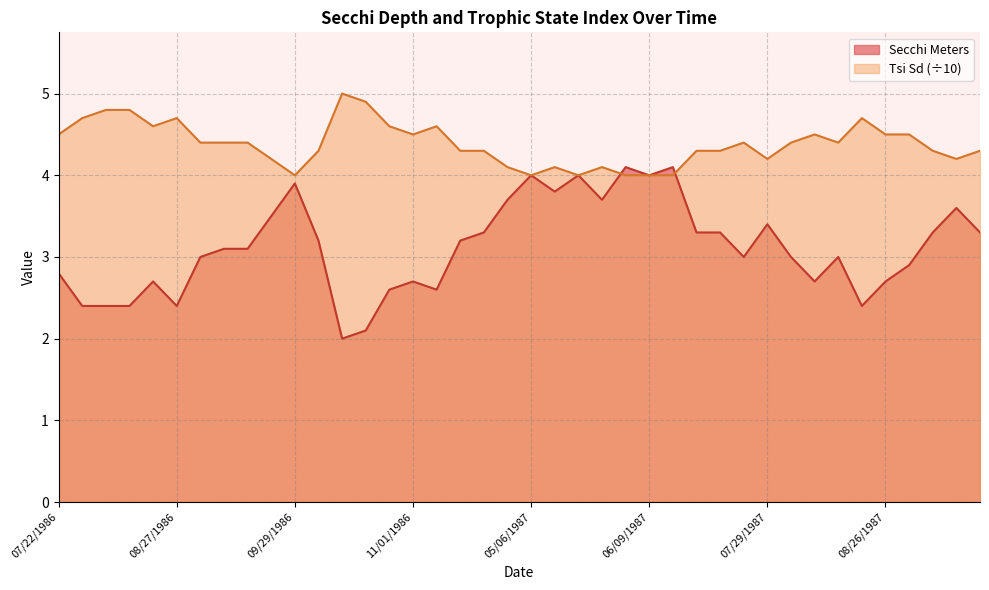

What is the total value across all series at 05/29/1987?

7.8